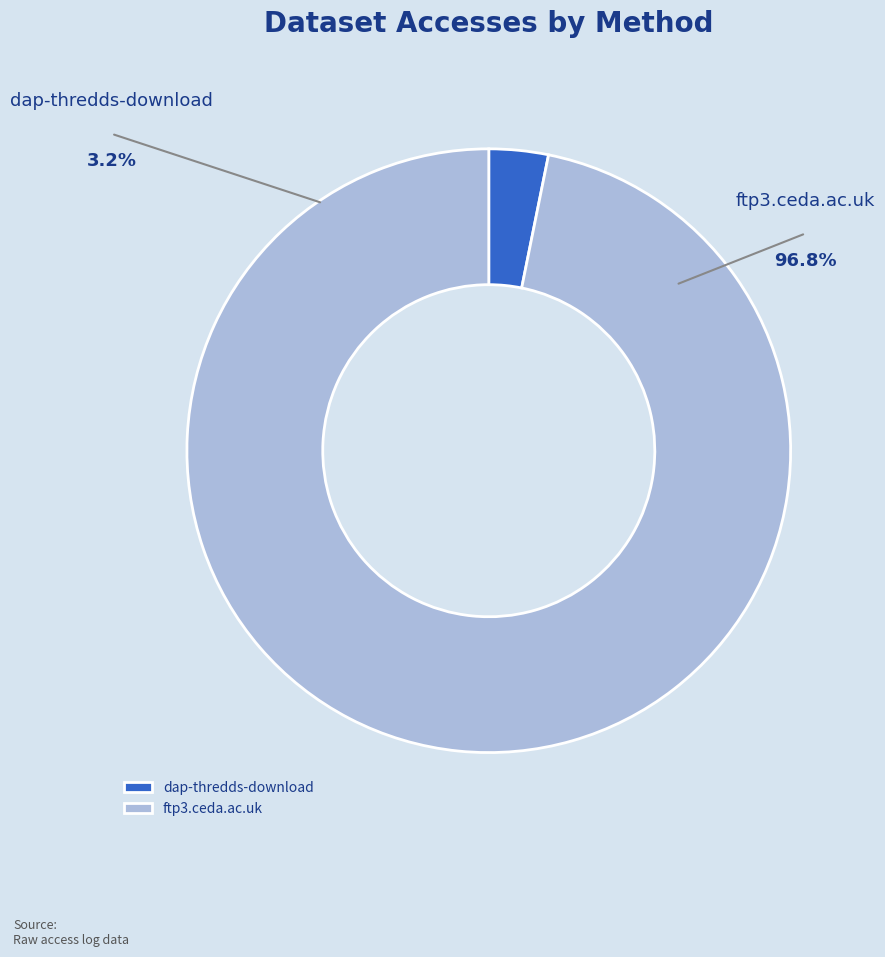

Which has a higher value, ftp3.ceda.ac.uk or dap-thredds-download?

ftp3.ceda.ac.uk